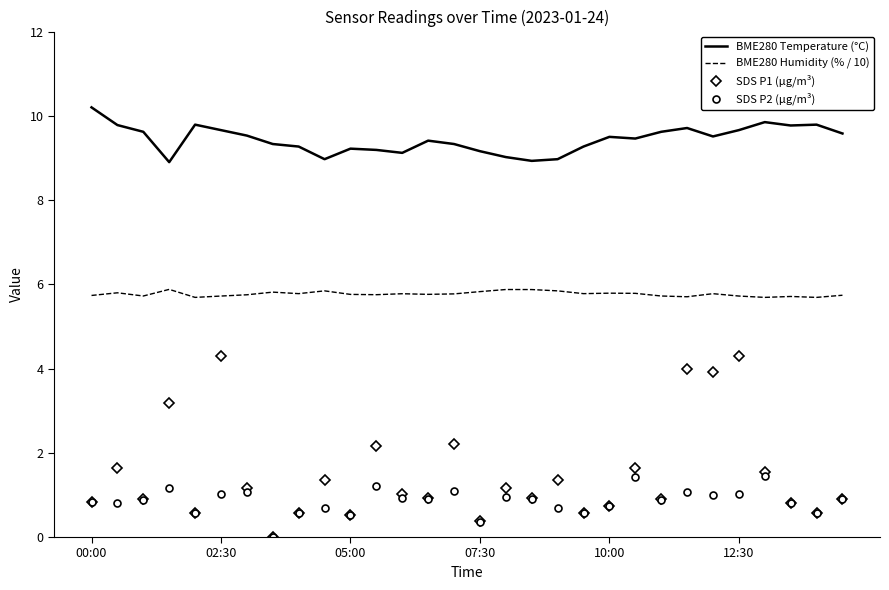

Which series has the largest total across all categories?

BME280 Temperature (°C)